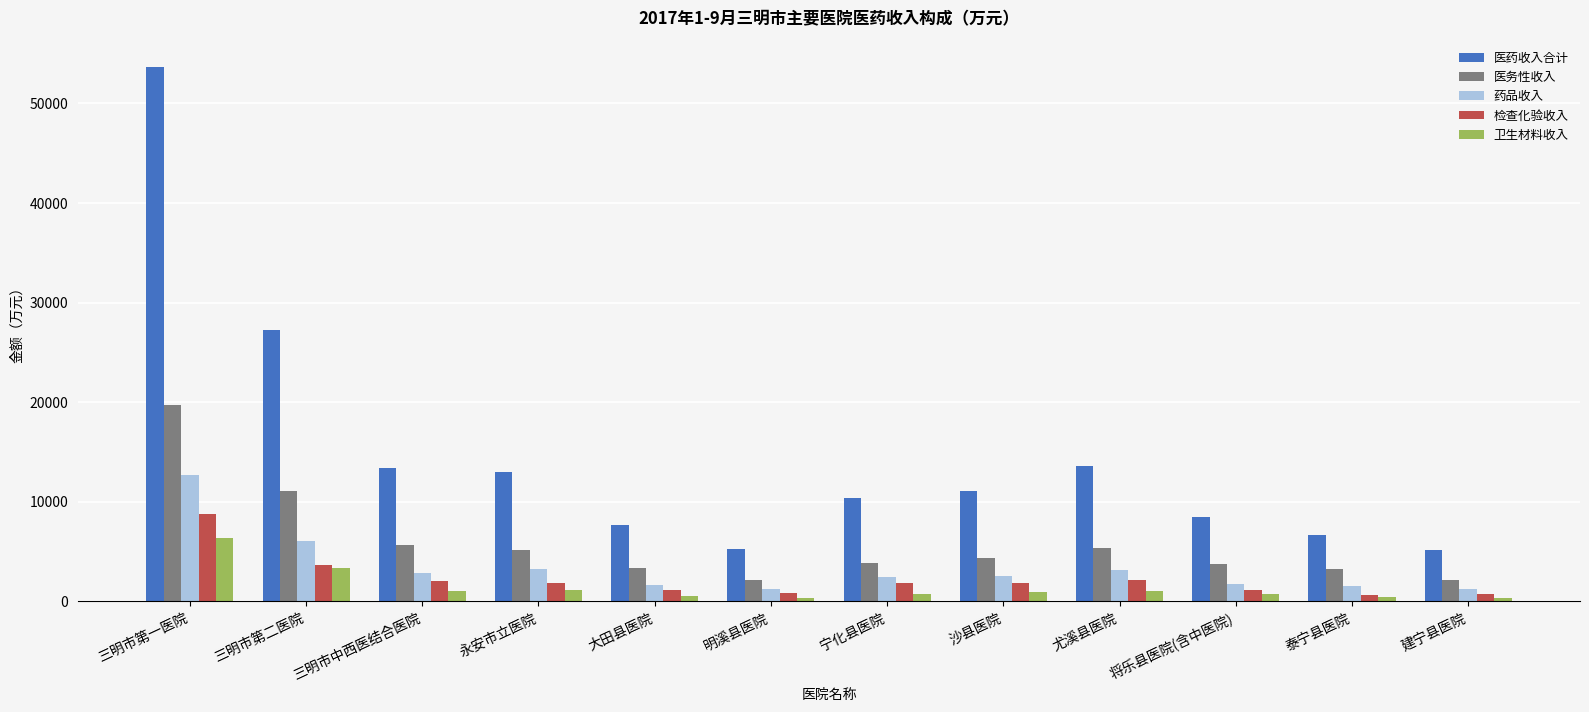

What is the maximum value shown in the chart?

53642.2